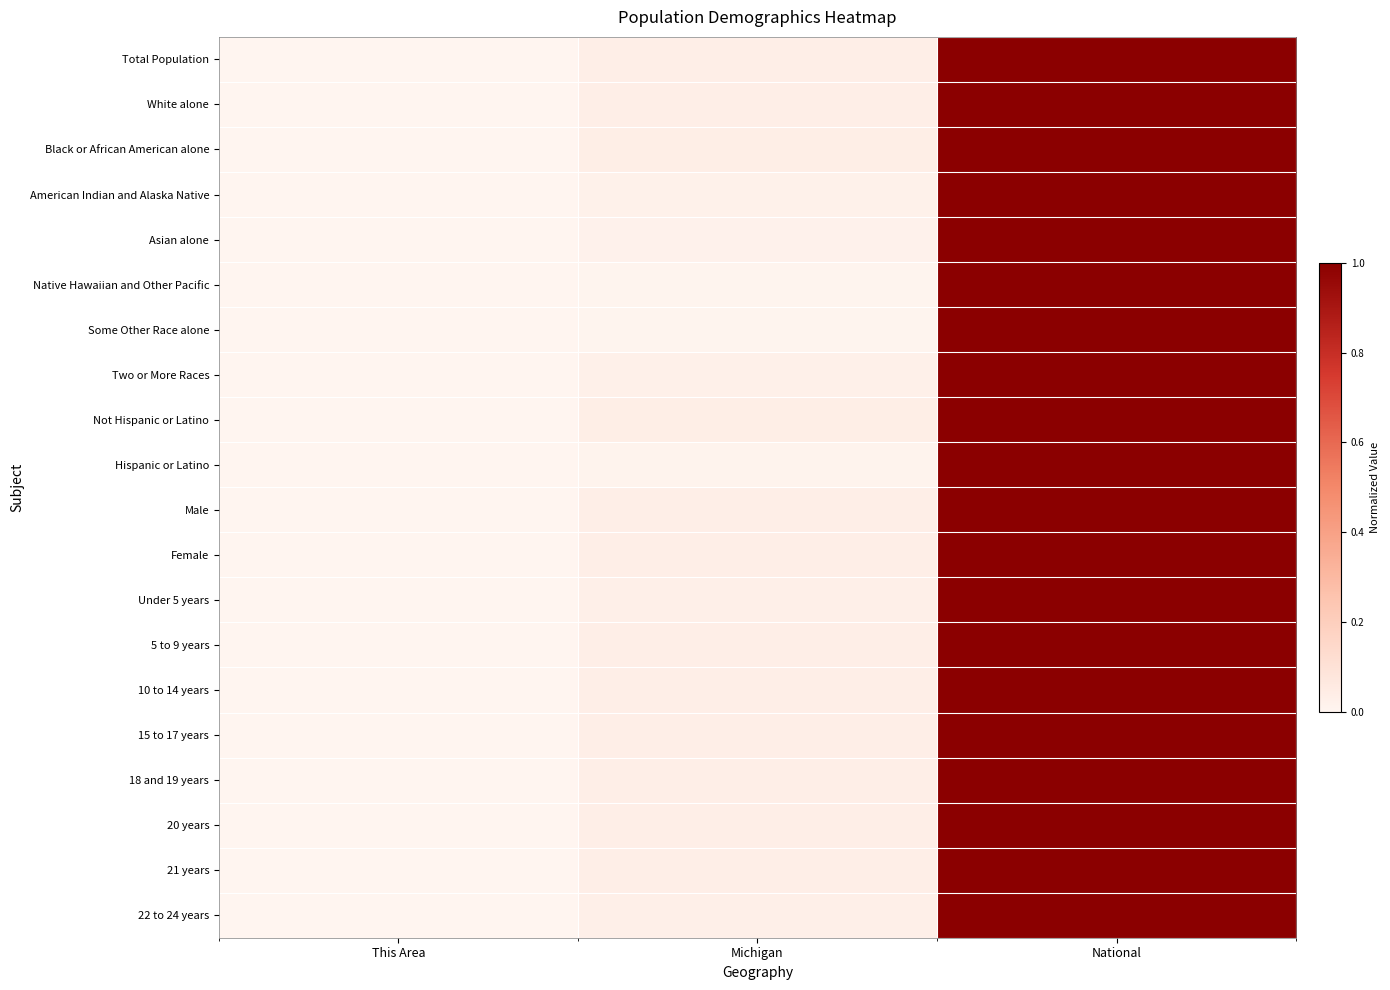

Which series has the largest total across all categories?

Not Hispanic or Latino